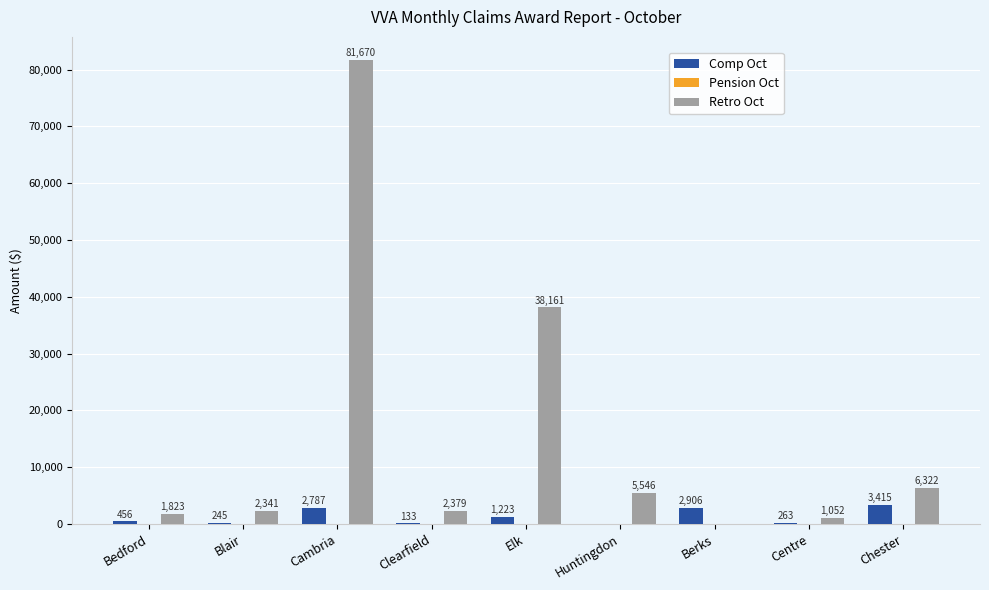

Which series has the largest range (max minus min)?

Retro Oct